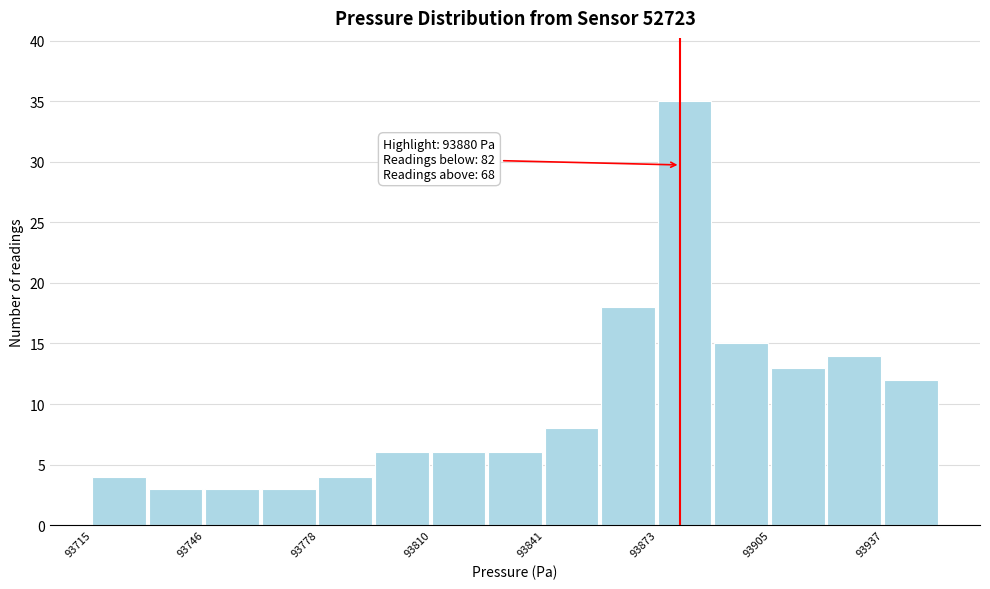

Around what value on the x-axis is the tallest bar? Give the approximate position of its centre, as read against the axis.

93880